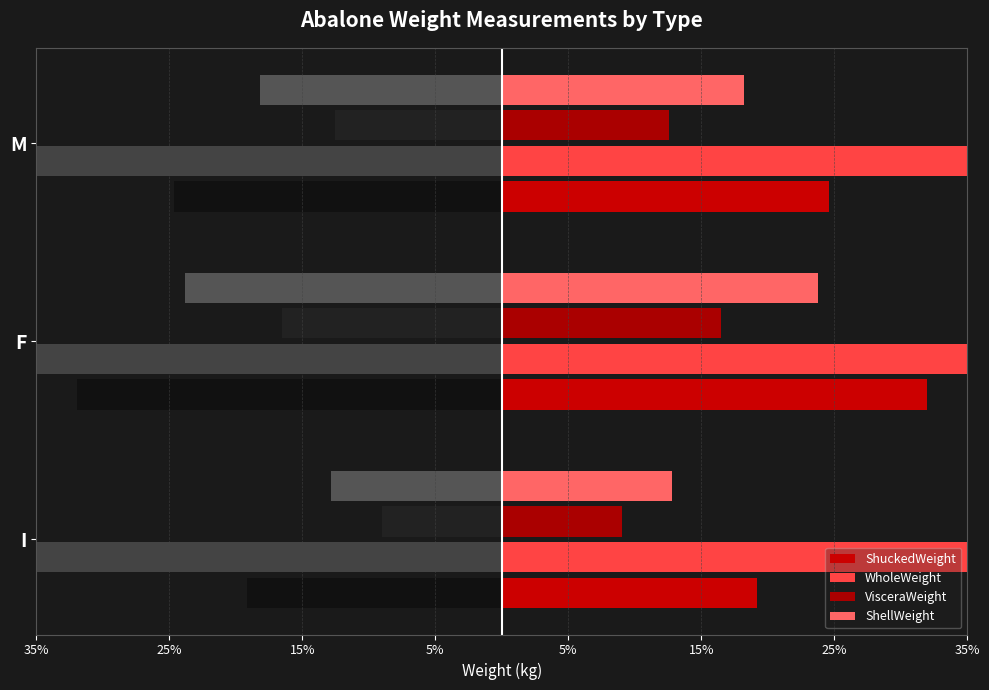

What is the difference between the ShellWeight values at M and I?

0.1